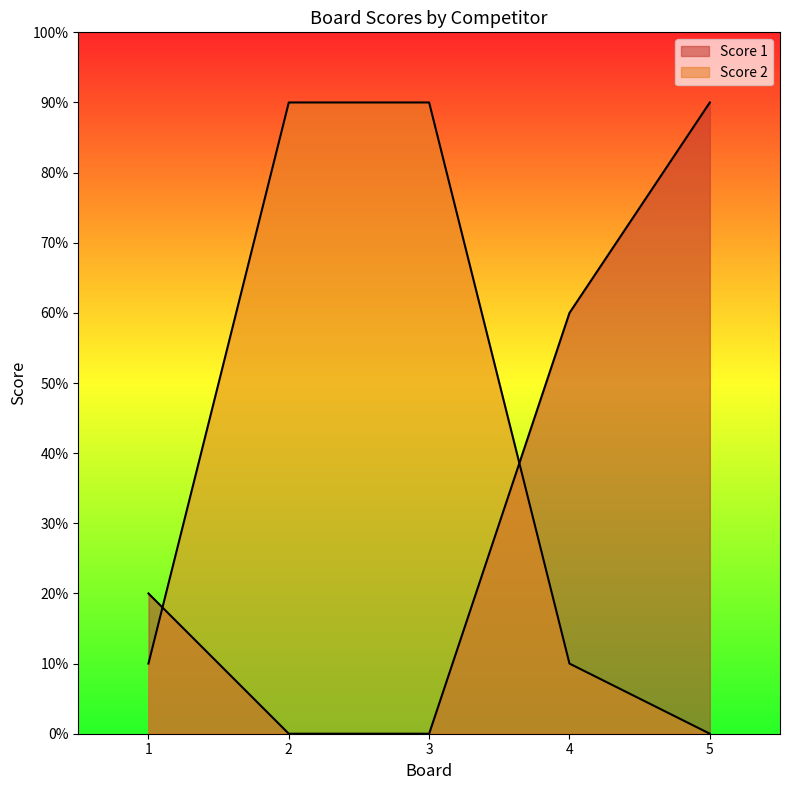

What are all the series names shown in the legend?

Score 1, Score 2